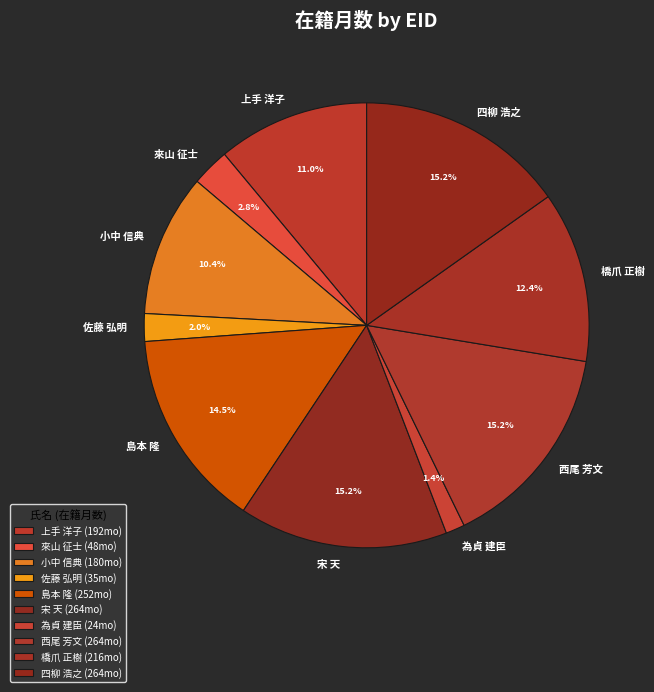

Which has a higher value, 為貞 建臣 or 上手 洋子?

上手 洋子